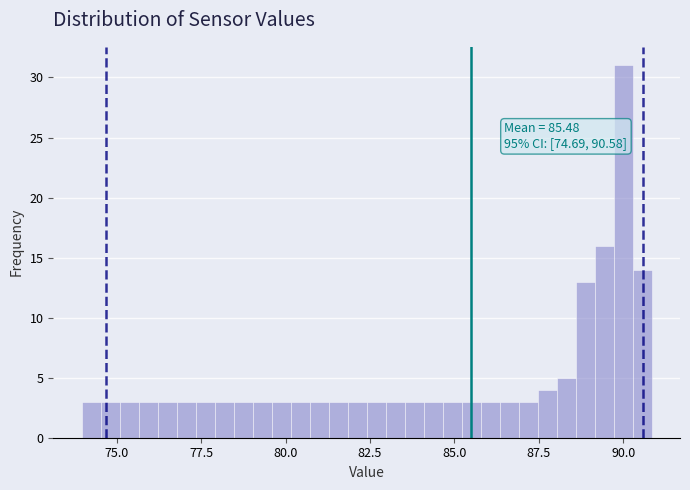

Around what value on the x-axis is the tallest bar? Give the approximate position of its centre, as read against the axis.

90.0